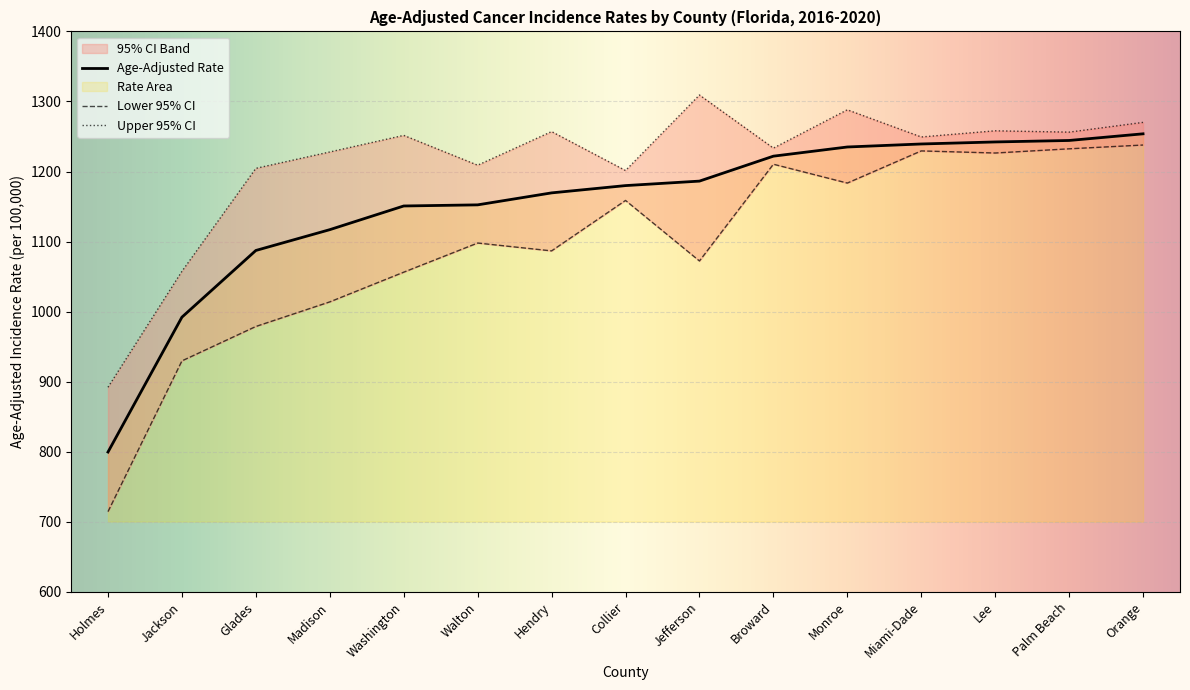

What is the value of the Age-Adjusted Rate point at the 14th from the left?

1244.3